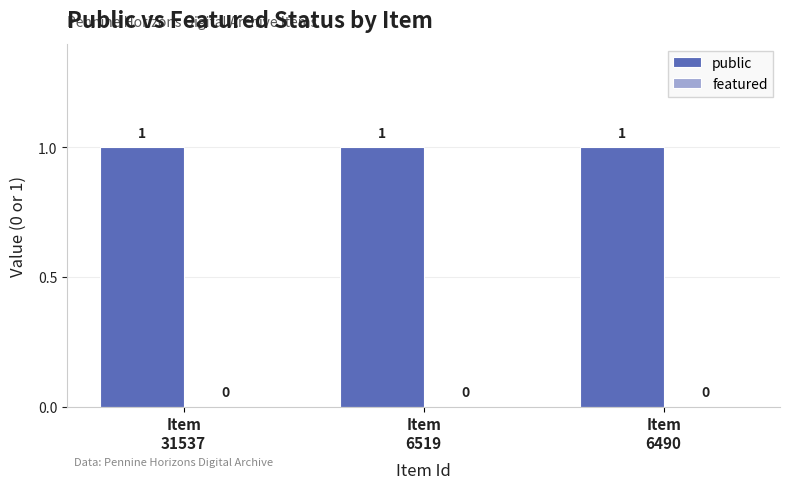

Reading left to right, extract all data points from this chart.

public: Item
31537=1	Item
6519=1	Item
6490=1
featured: Item
31537=0	Item
6519=0	Item
6490=0